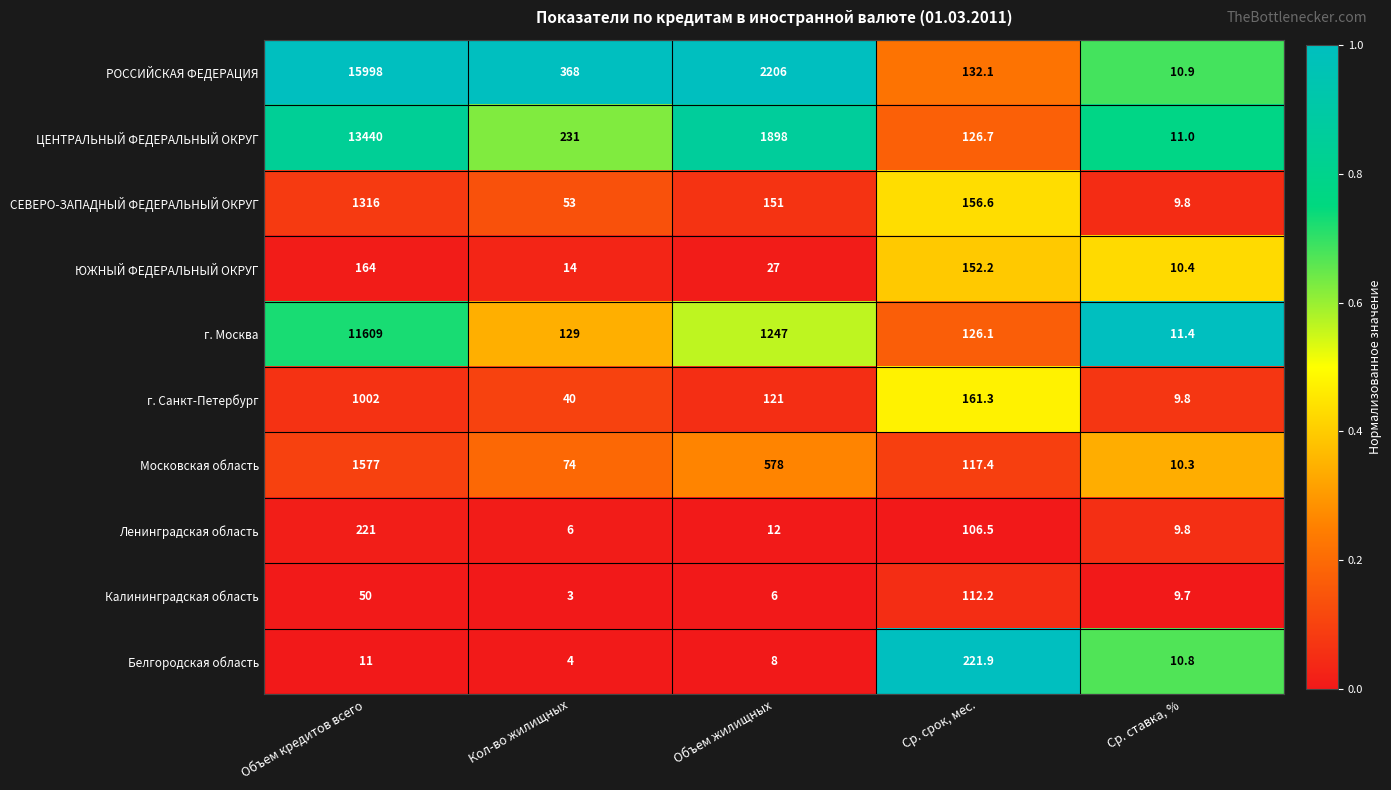

At which category is the sum across all series the highest?

Объем кредитов всего